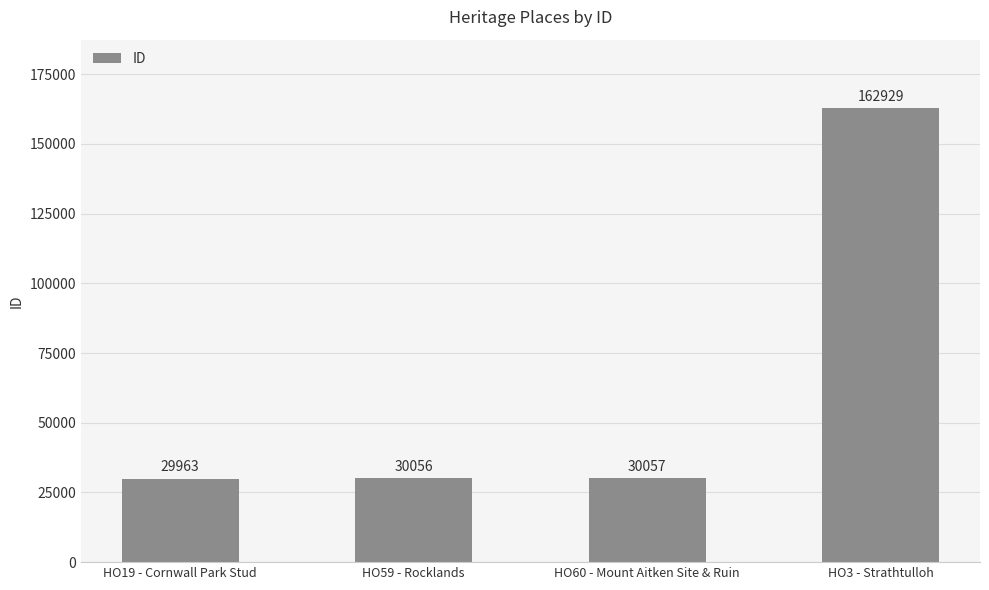

How many data points are less than 30057?

2